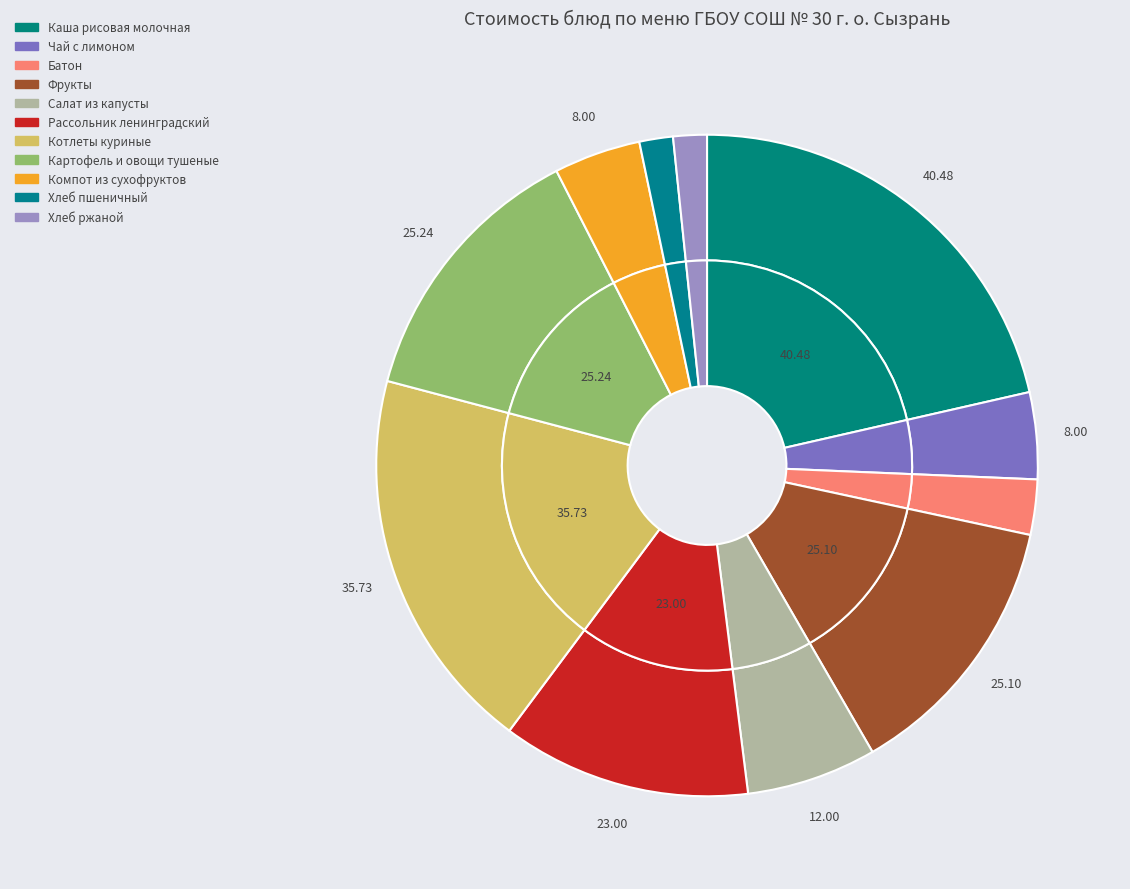

What is the change in value from Фрукты to Картофель и овощи тушеные?

+0.1